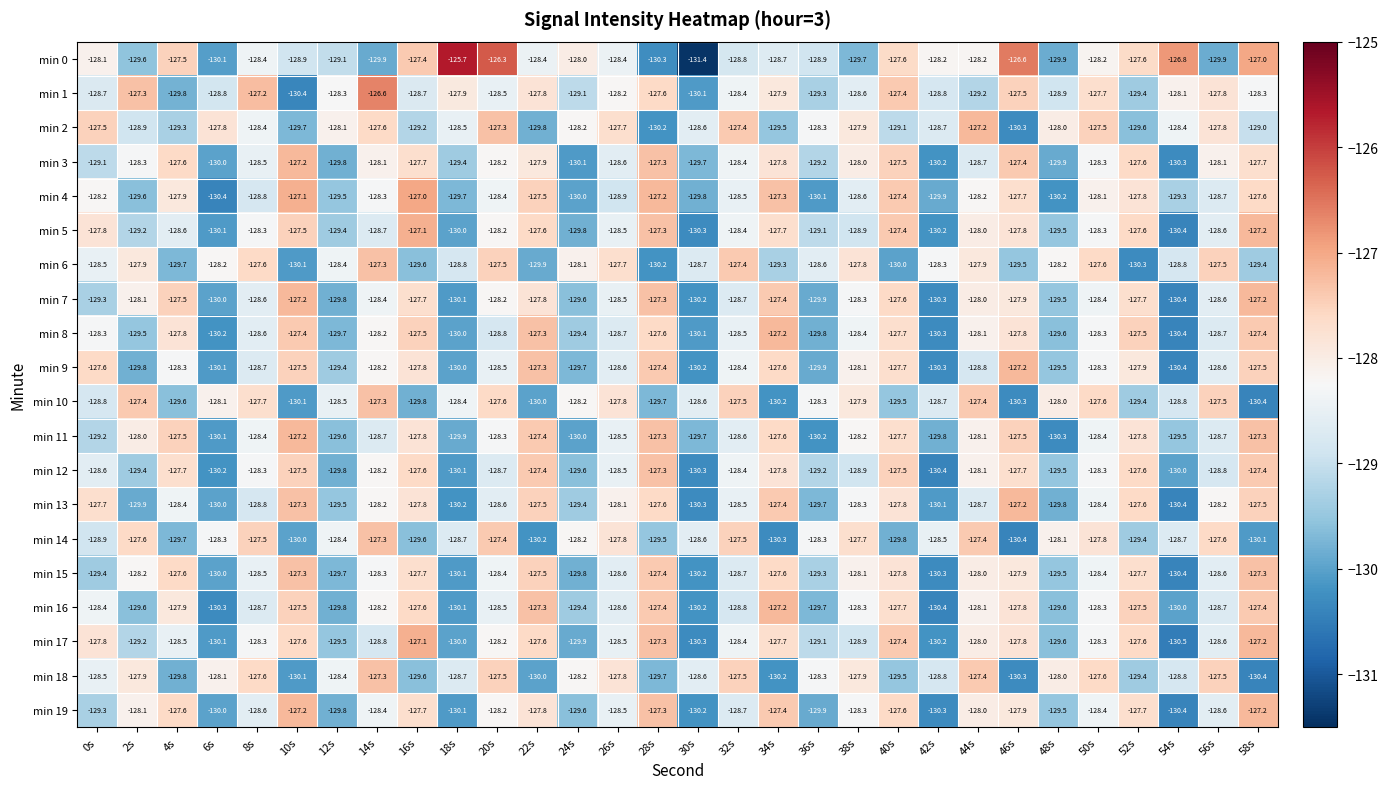

Is it true that min 10 equals -128.6 at 30s?

True